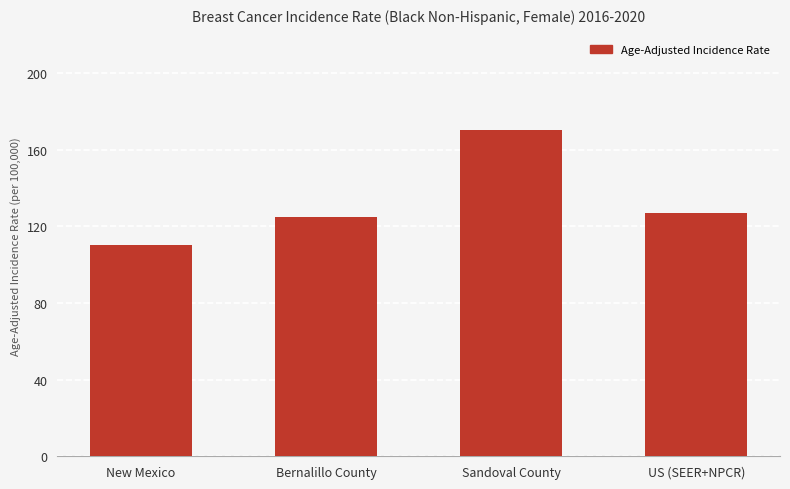

Reading left to right, what are all the values shown in this chart?

110.3	125.0	170.3	126.9